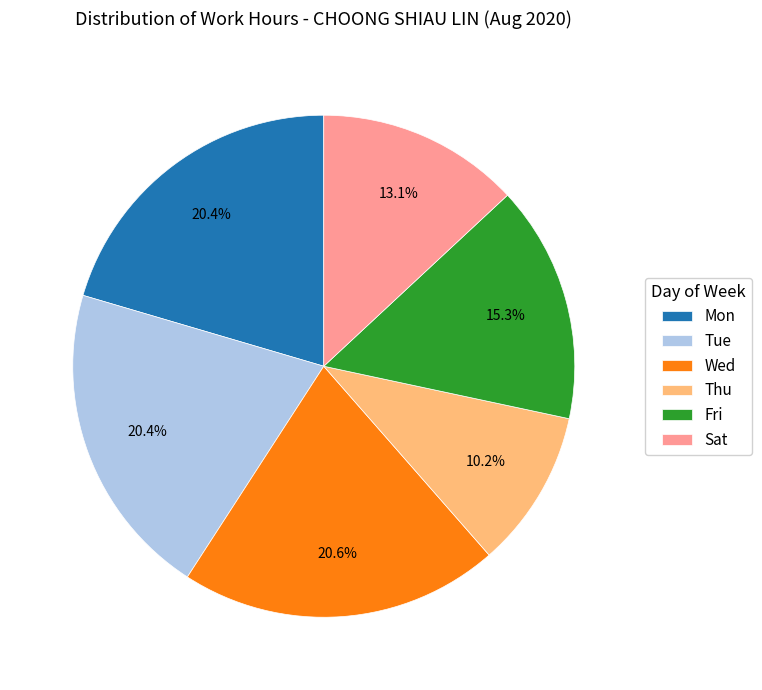

Is the sum of Wed and Mon greater than half?

No